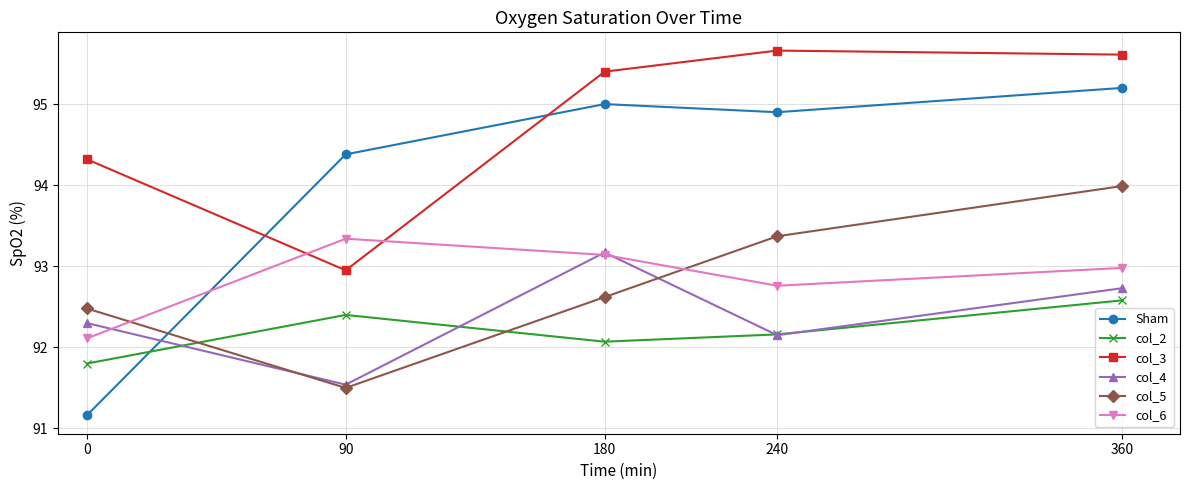

Which series changed the most between 90 and 360?

col_3